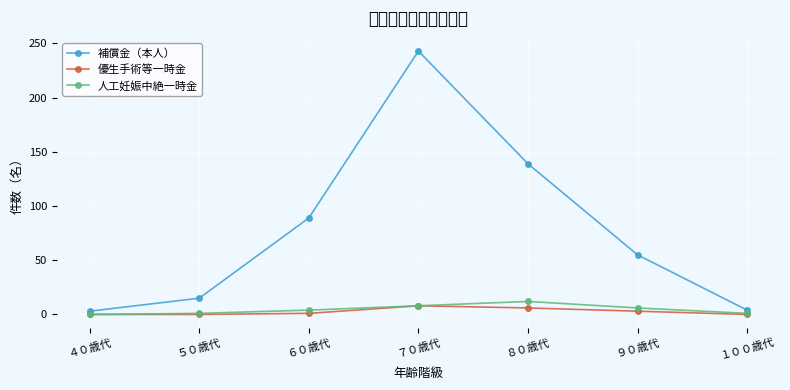

What is the label of the 6th point from the left?

９０歳代